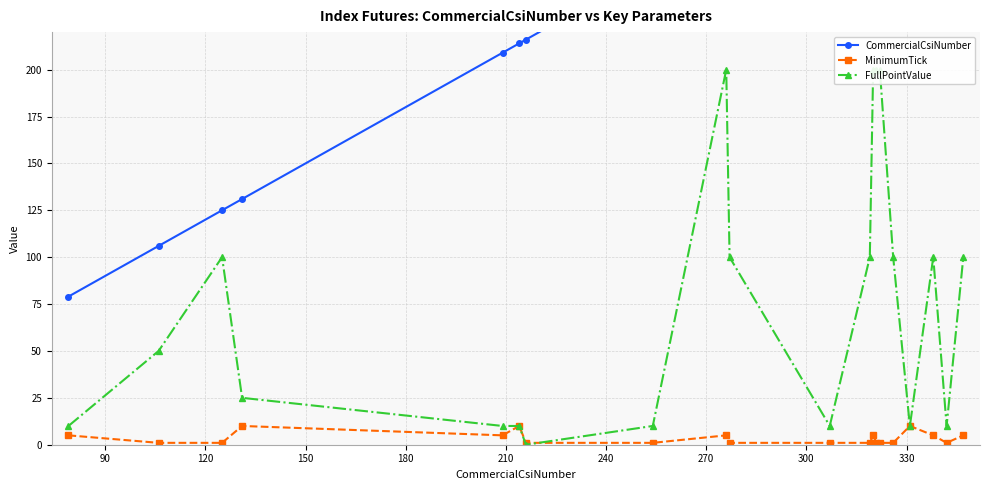

True or false: MinimumTick has more than 1 interior local peaks.

True